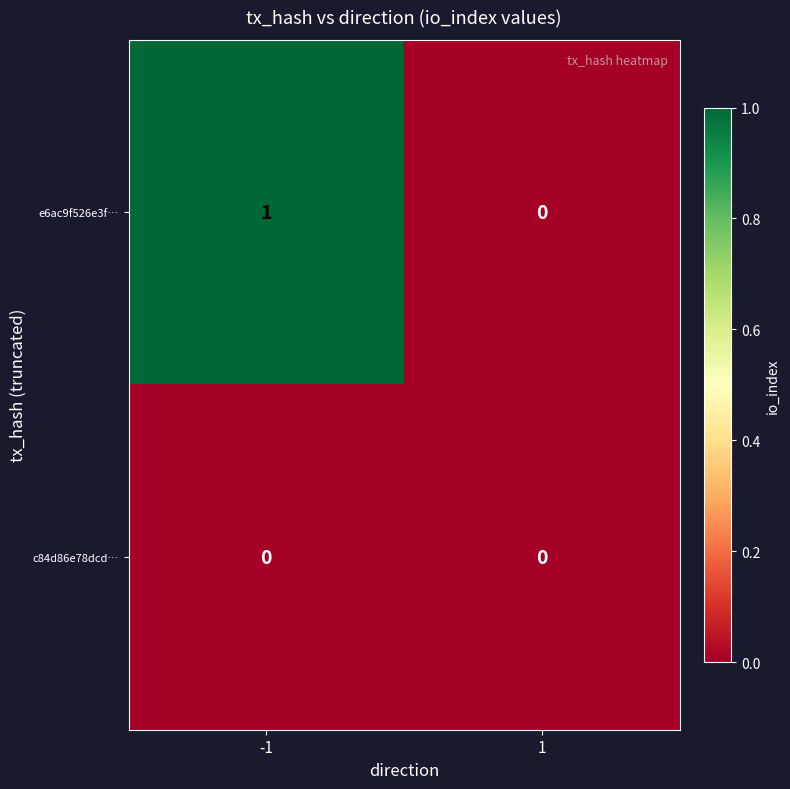

Which series has the largest total across all categories?

e6ac9f526e3f…